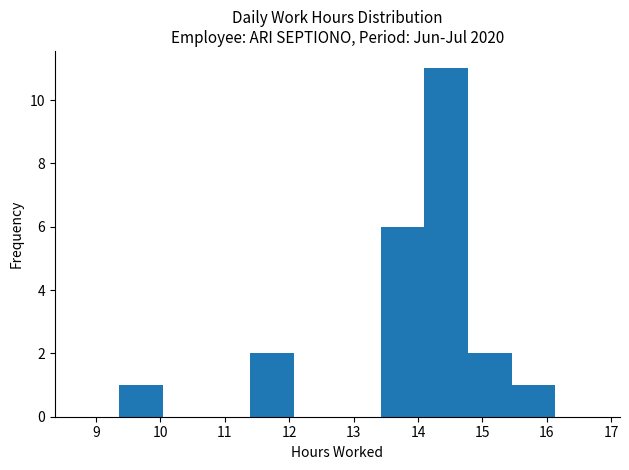

Over which range of the x-axis is the bar tallest?

14.1 to 14.8